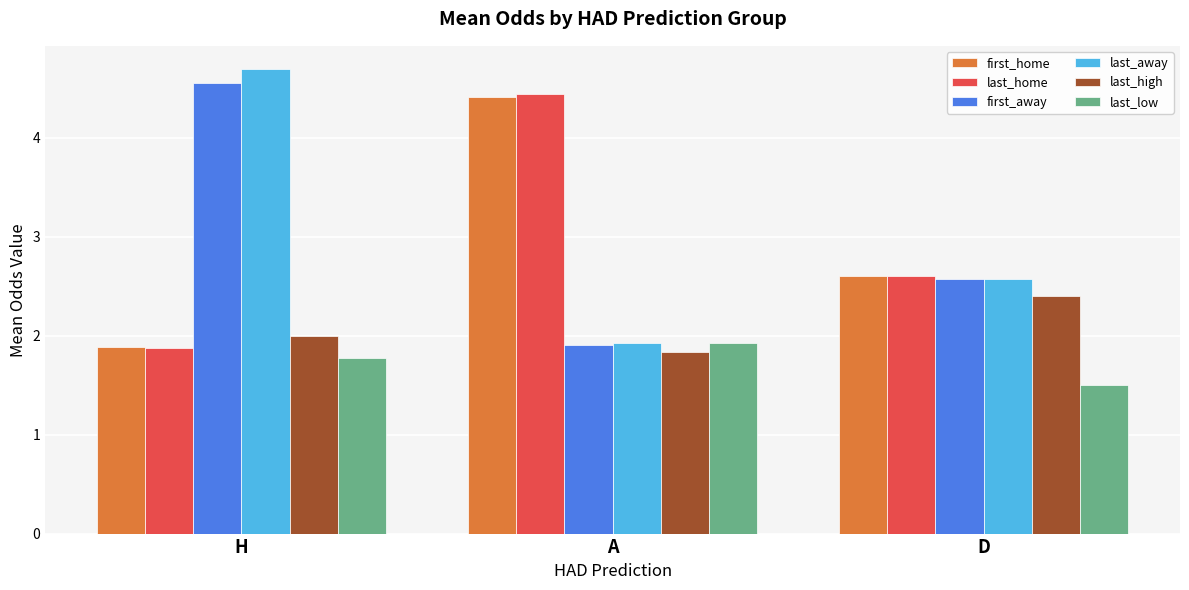

What is the greatest value displayed?

4.7